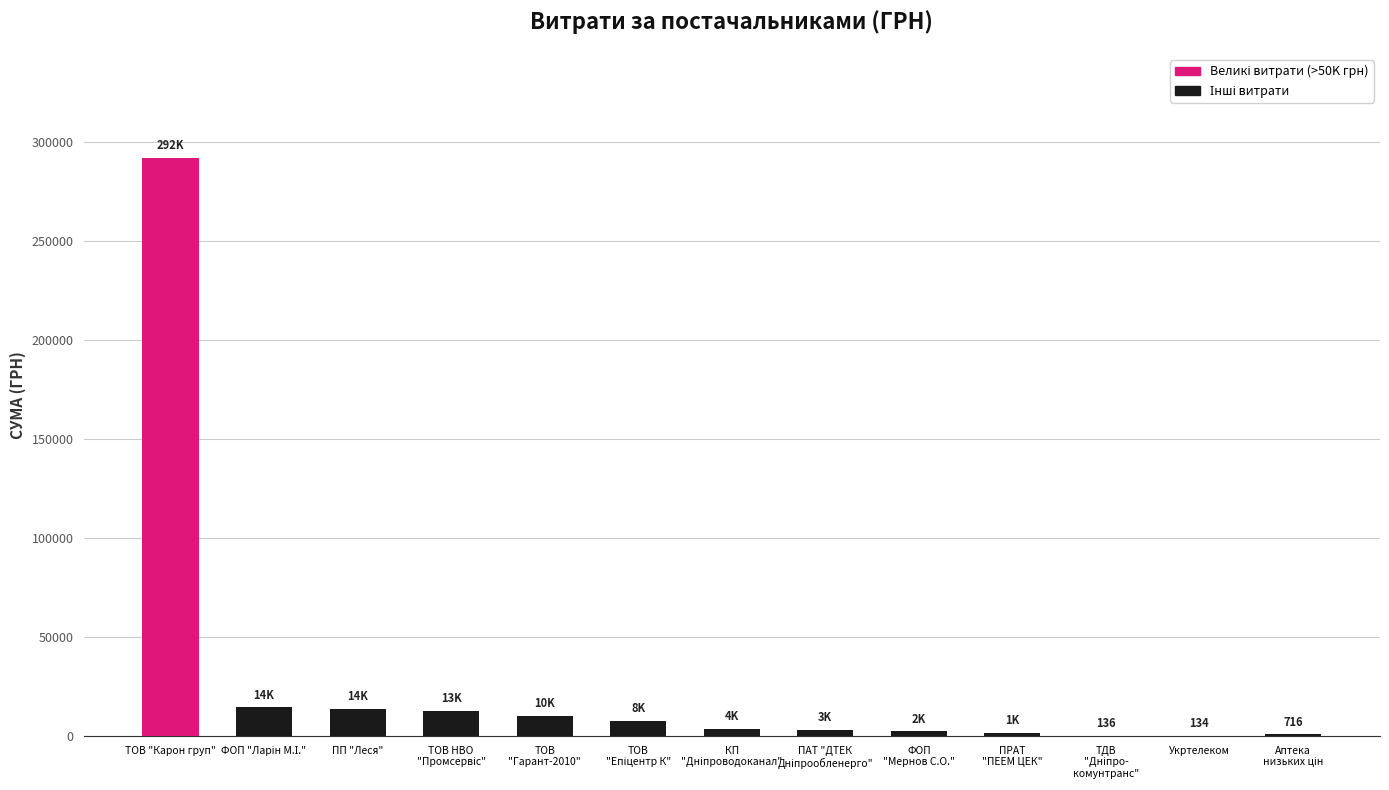

Is it true that the value at ПП "Леся" is 13744.4?

True